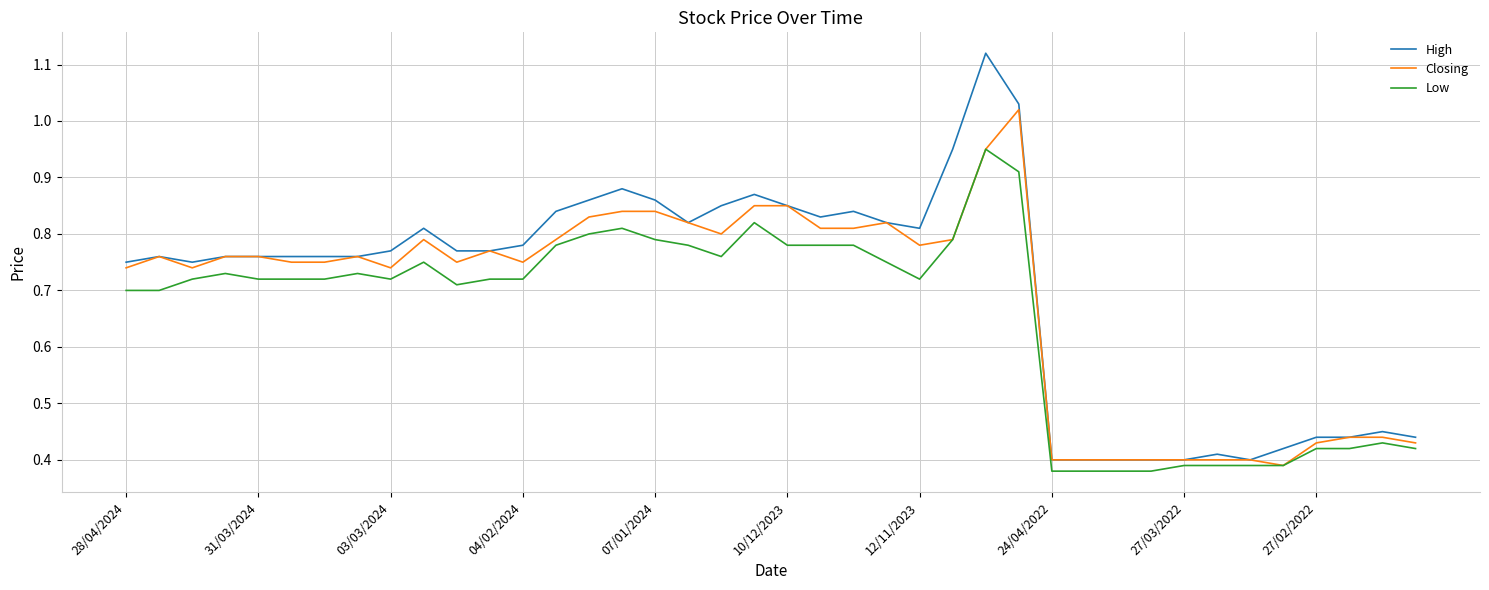

What is the difference between the second highest and second lowest values in the High series?

0.6